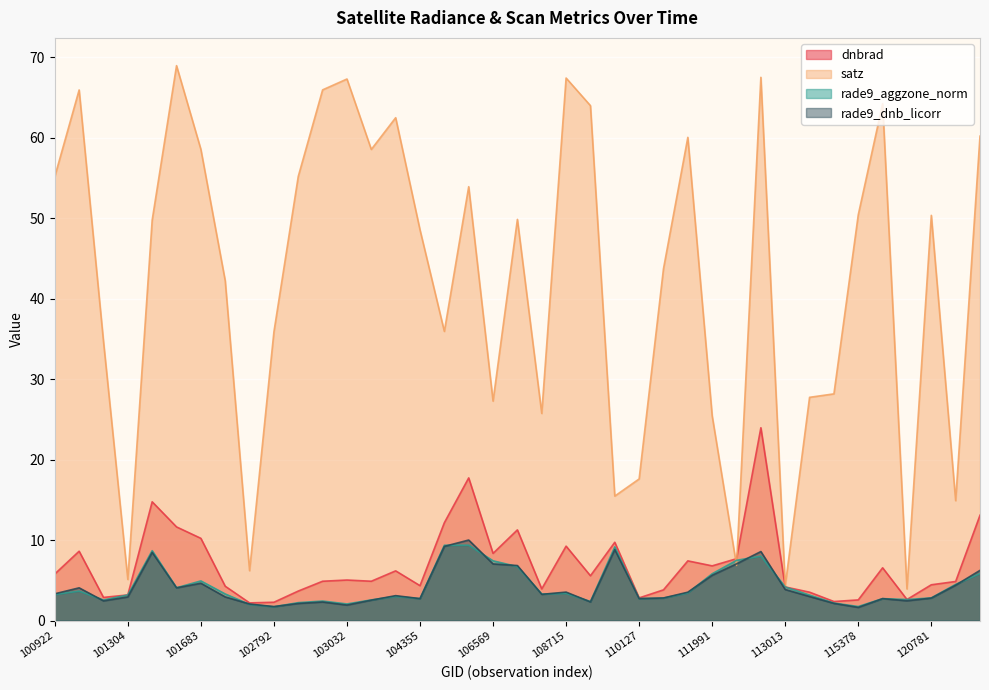

Does the chart display data point markers on the line(s)?

No